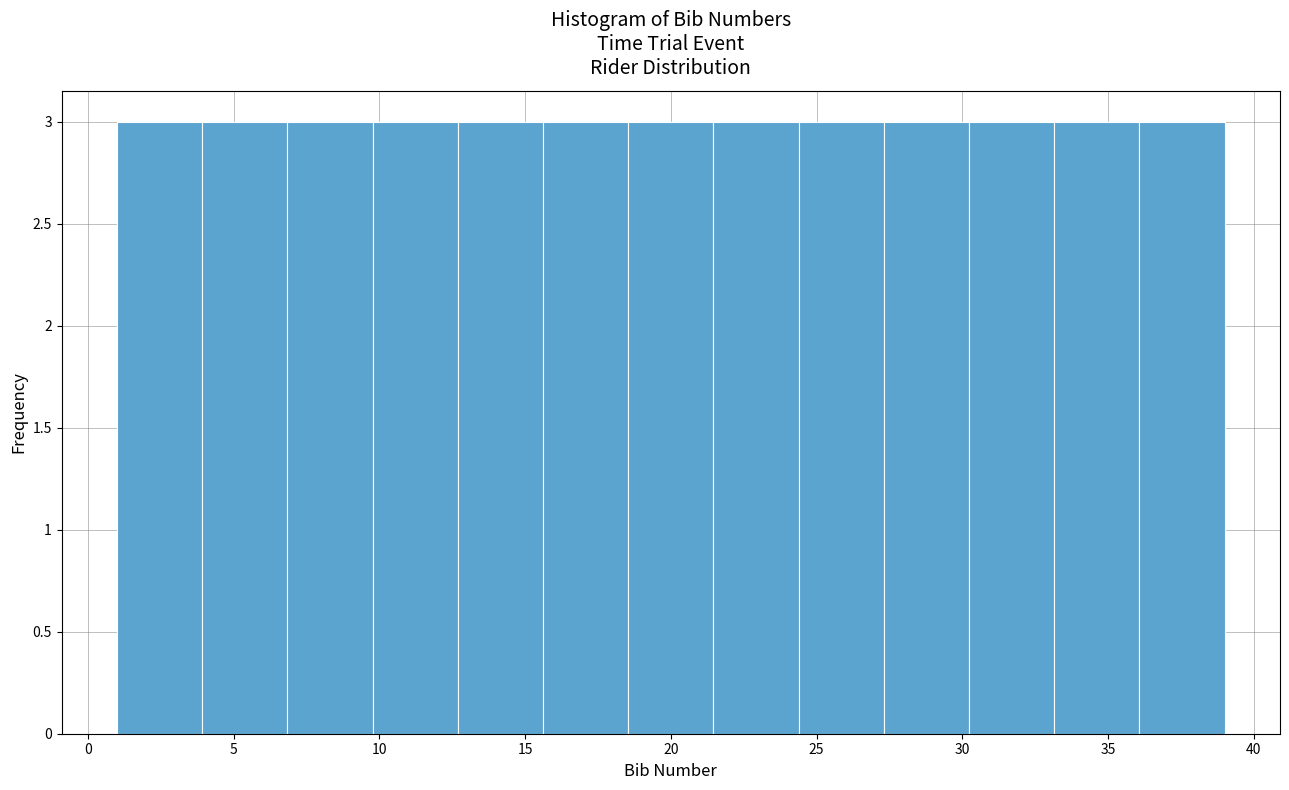

Reading left to right, transcribe this chart: for each bar, give the range it covers on the x-axis and its height. Neither the bar edges nor the heights are printed on the chart, so give them approximately, as read against the axes.

1.0 to 4.0: 3
4.0 to 7.0: 3
7.0 to 10.0: 3
10.0 to 12.5: 3
12.5 to 15.5: 3
15.5 to 18.5: 3
18.5 to 21.5: 3
21.5 to 24.5: 3
24.5 to 27.5: 3
27.5 to 30.0: 3
30.0 to 33.0: 3
33.0 to 36.0: 3
36.0 to 39.0: 3